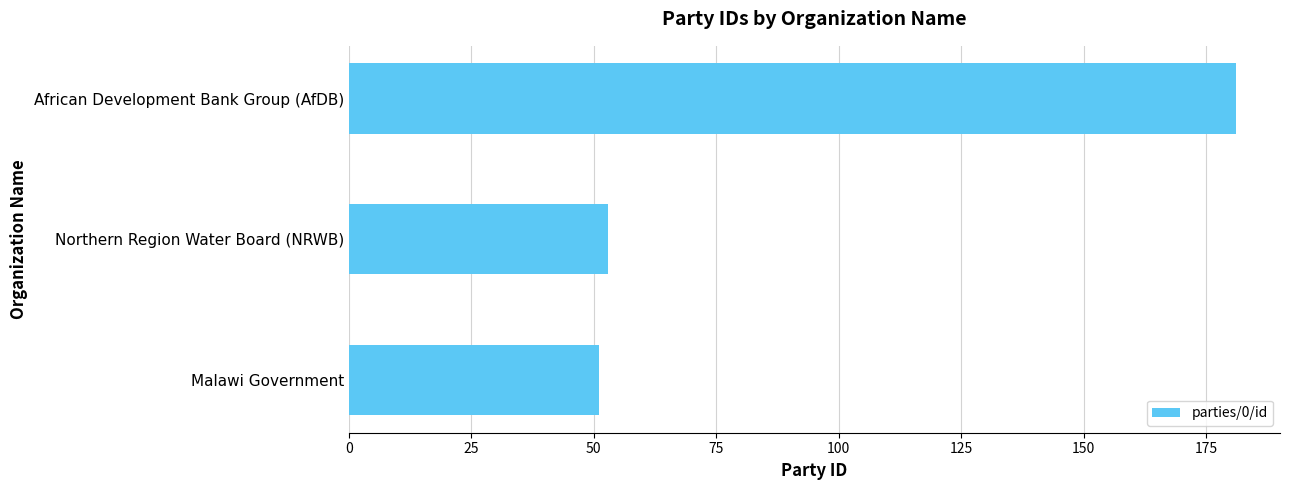

What is the difference between the maximum and minimum values?

130